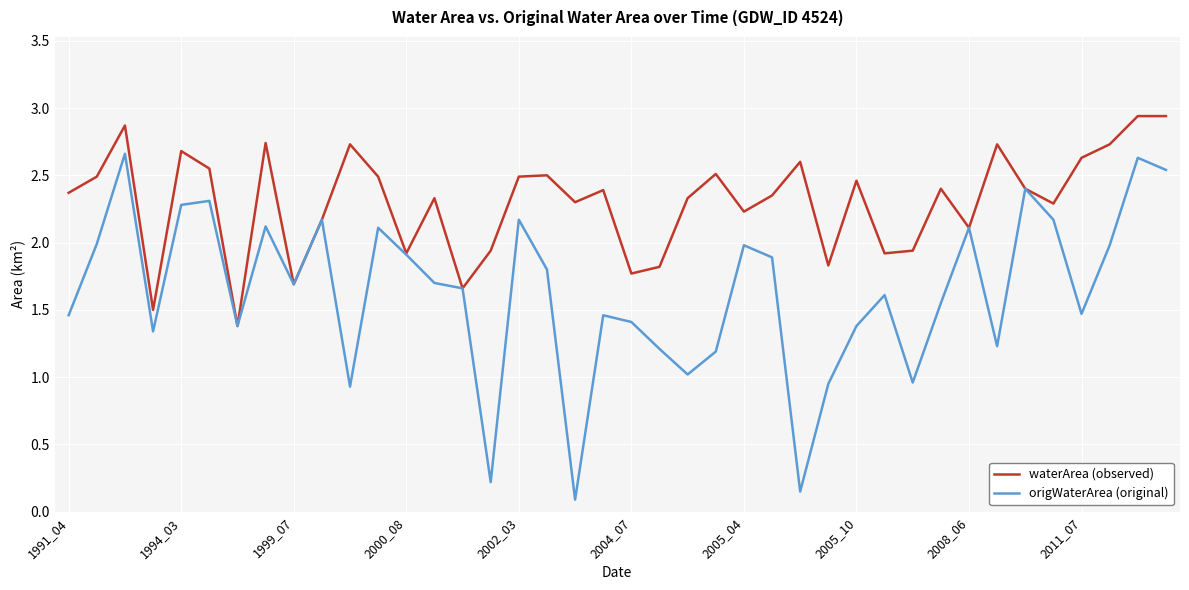

Which series has the largest range (max minus min)?

origWaterArea (original)